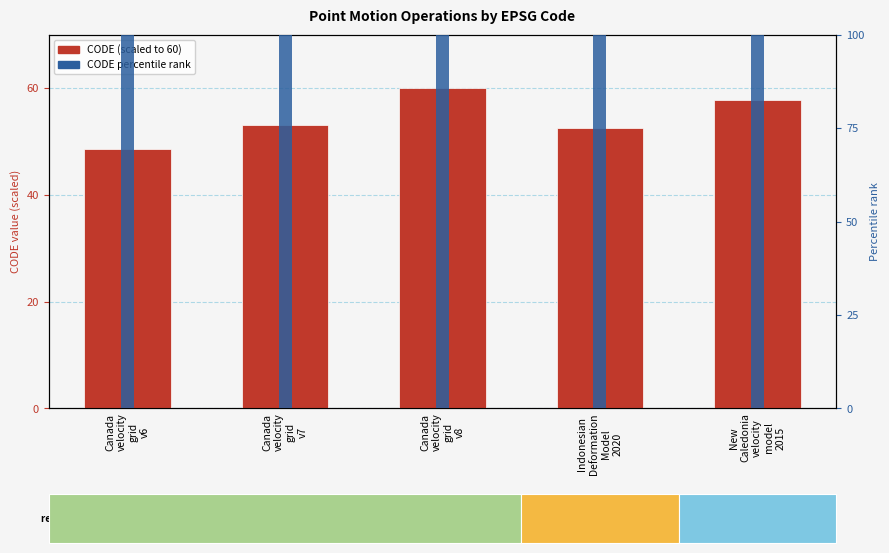

True or false: CODE (scaled) has a value of 82.0 at New
Caledonia
velocity
model
2015.

False